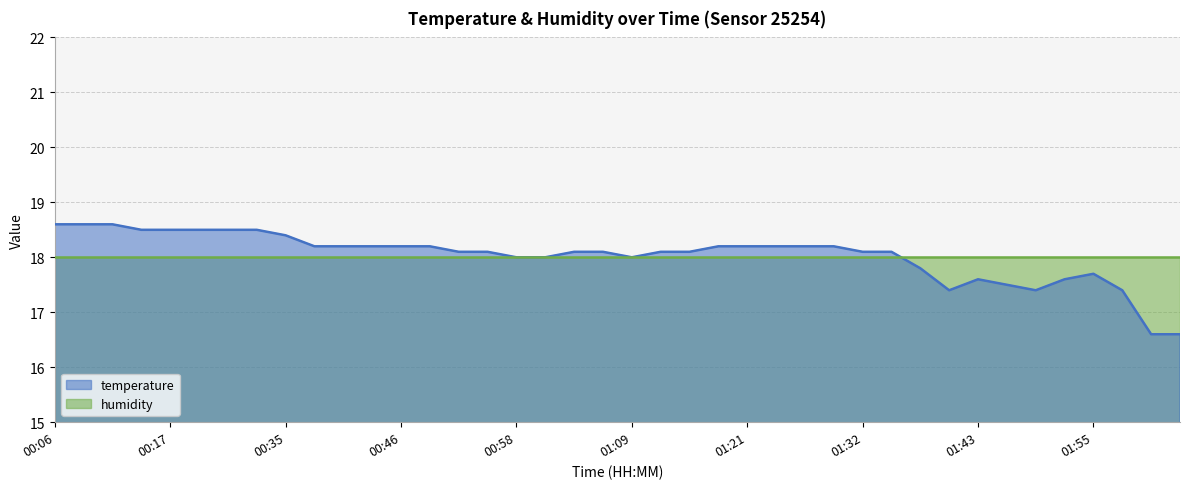

At which category does the chart reach its peak across all series?

00:06